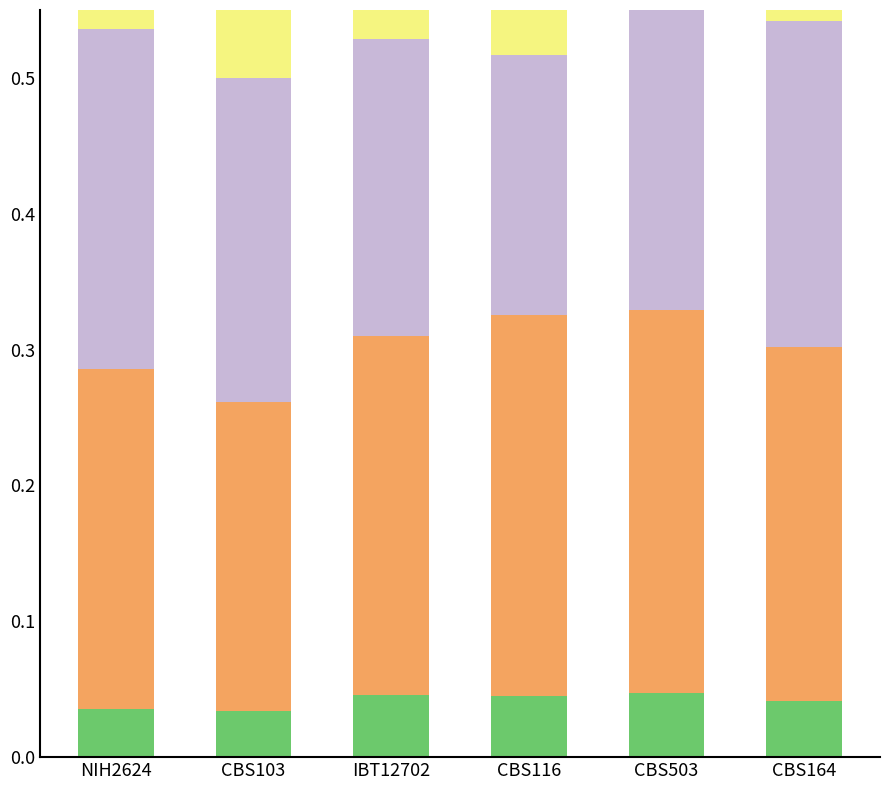

True or false: GH1 has a value of 0.0 at CBS164.

True